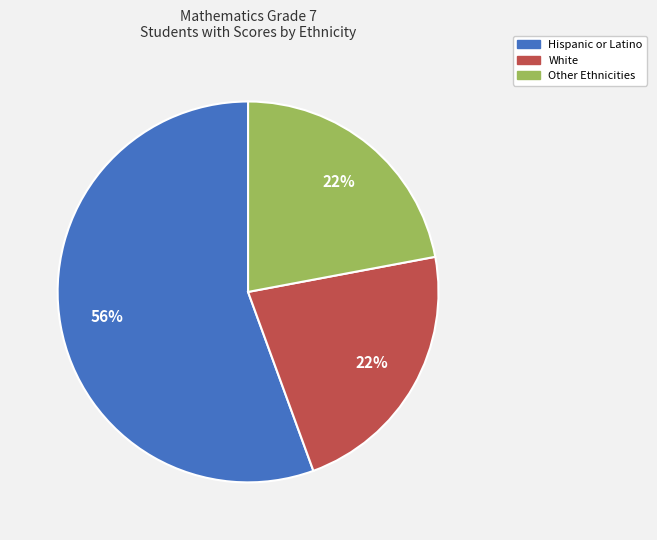

To the nearest percent, what is the average slice percentage?

33%